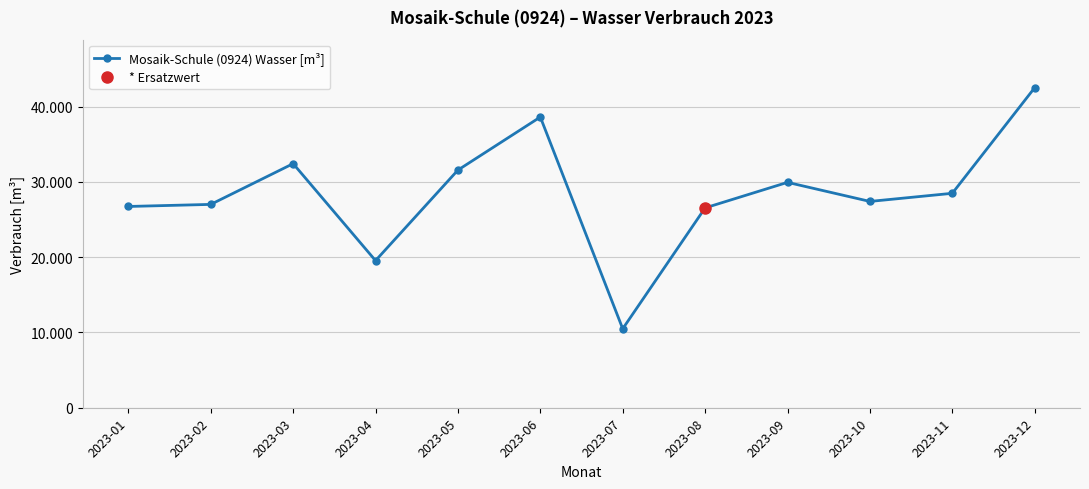

How many points are lower than both their immediate neighbors (excluding endpoints)?

3